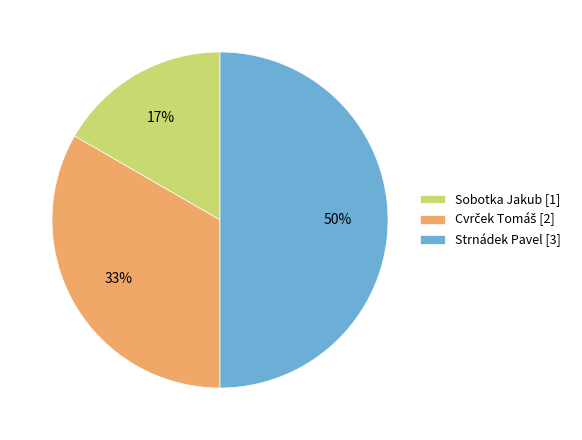

What is the ratio of the value at Sobotka Jakub [1] to the value at Strnádek Pavel [3]?

0.3